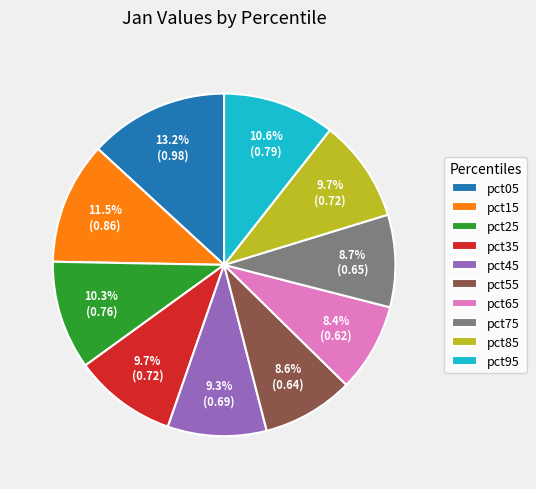

Between pct15 and pct65, which is larger?

pct15